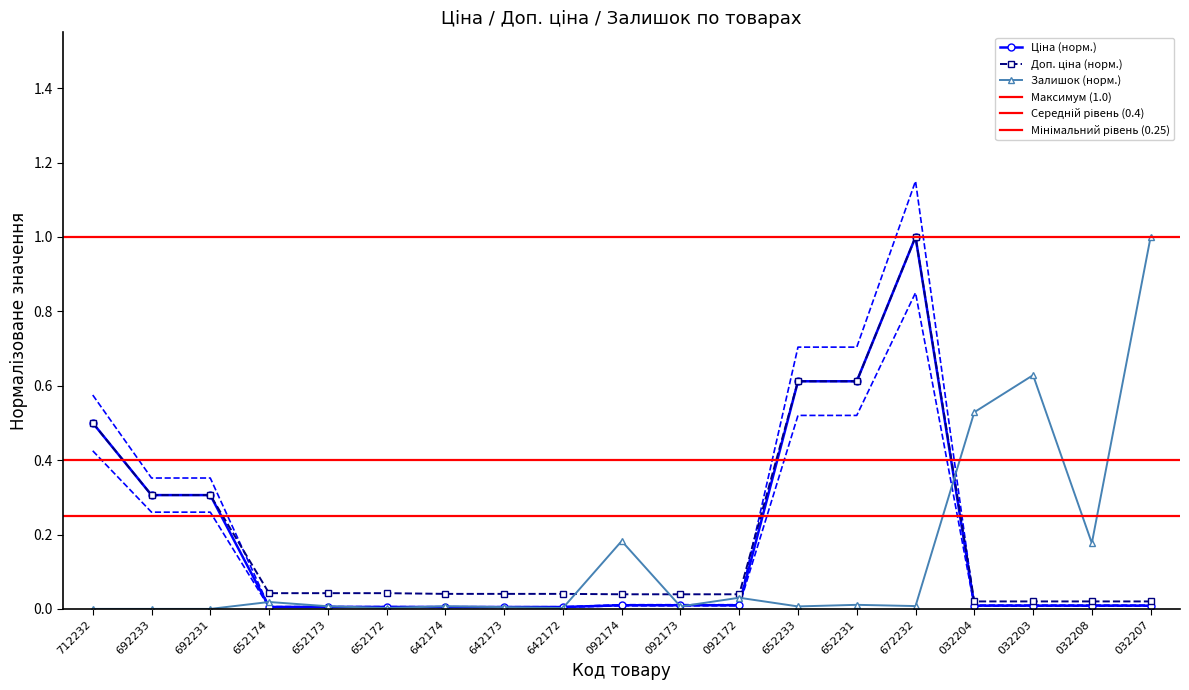

How many interior local peaks does the Доп. ціна series have?

1